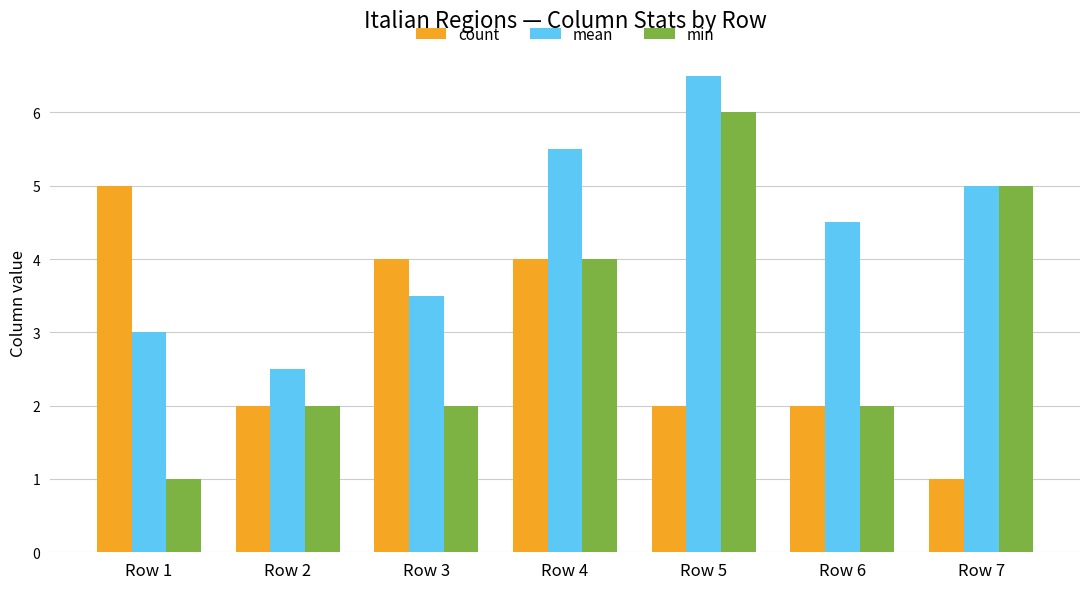

Count the count values in the range 2 to 4.

5